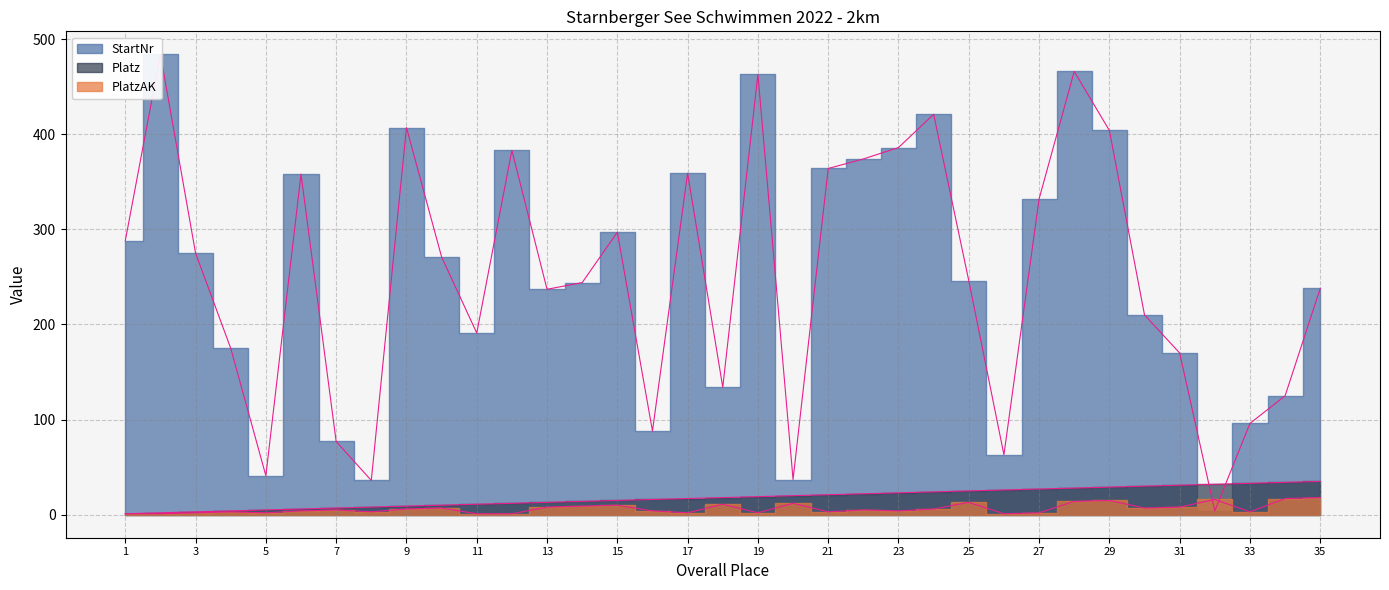

Where does the Platz series first go above 18?

19